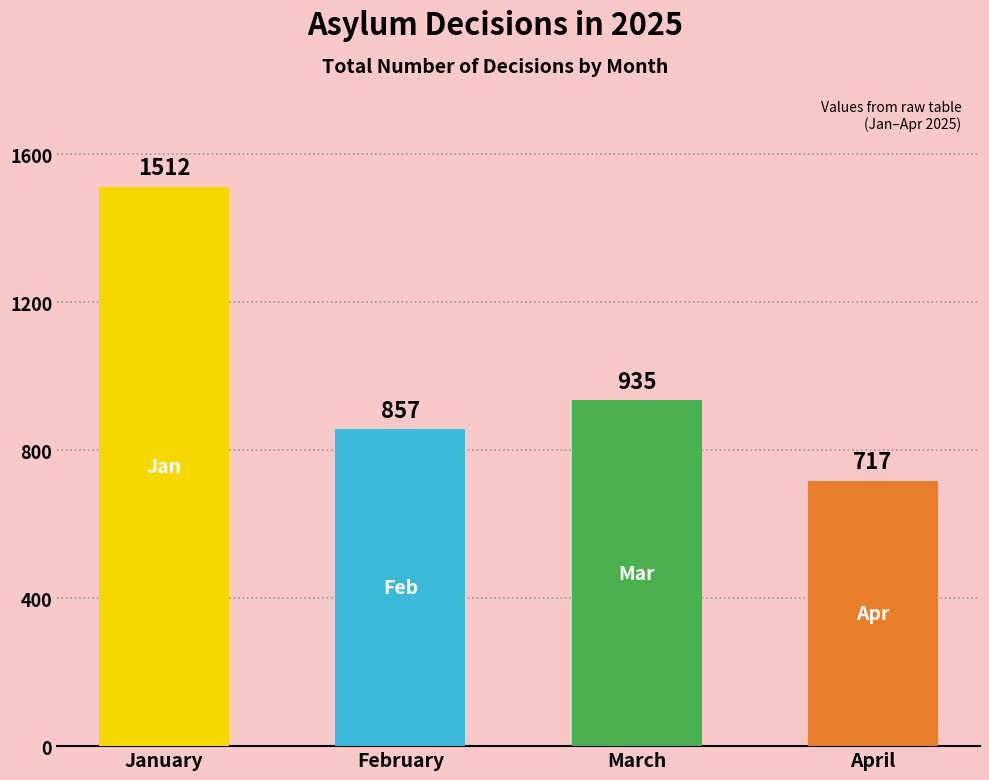

What is the change in value from January to February?

-655